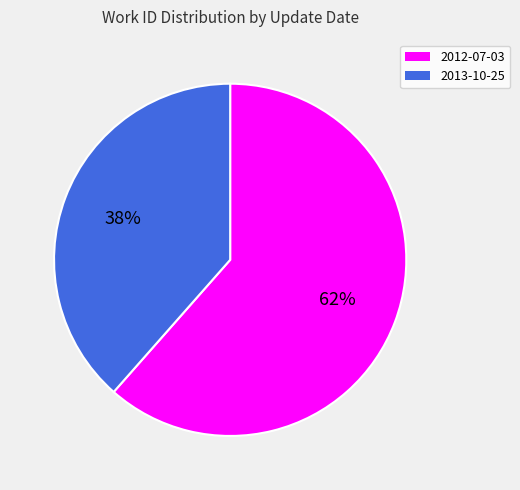

Approximately how many times larger is the value at 2012-07-03 compared to 2013-10-25?

1.6